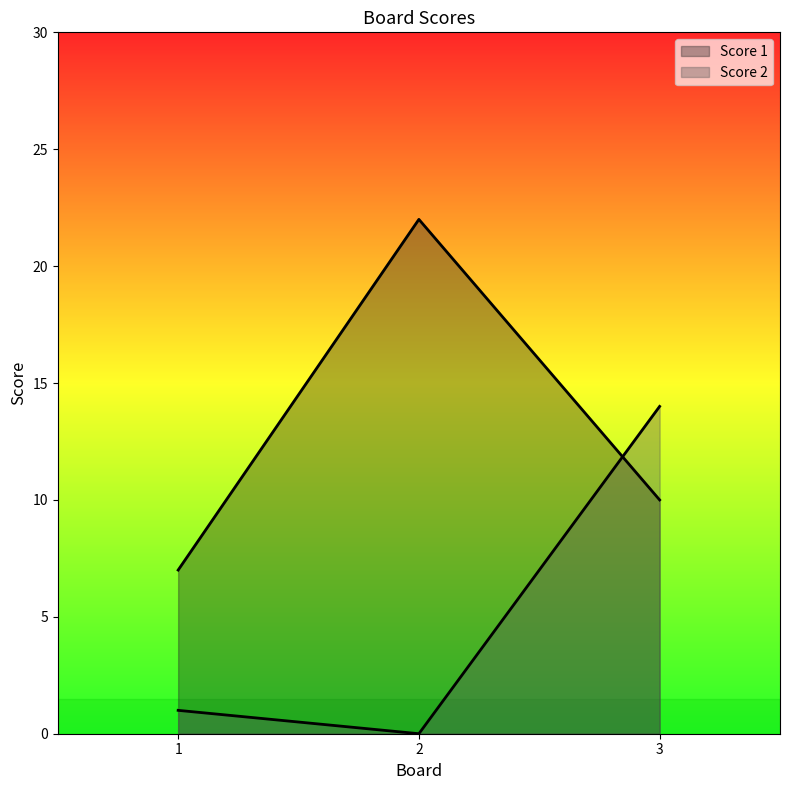

Does the chart have visible grid lines?

No